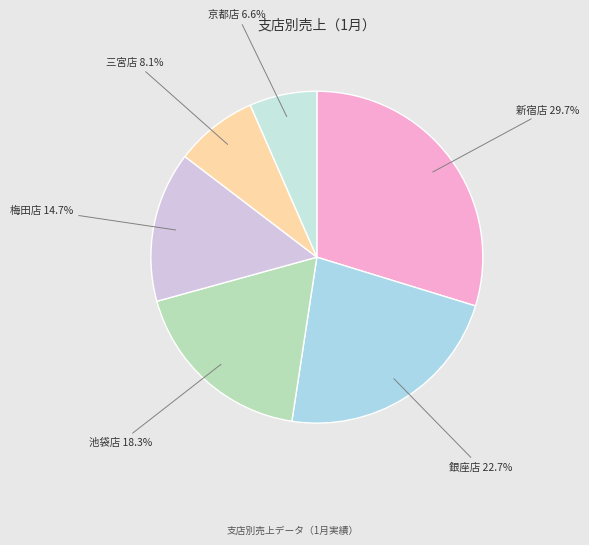

To the nearest percent, what is the difference between the 京都店 and 三宮店 slice percentages?

1%